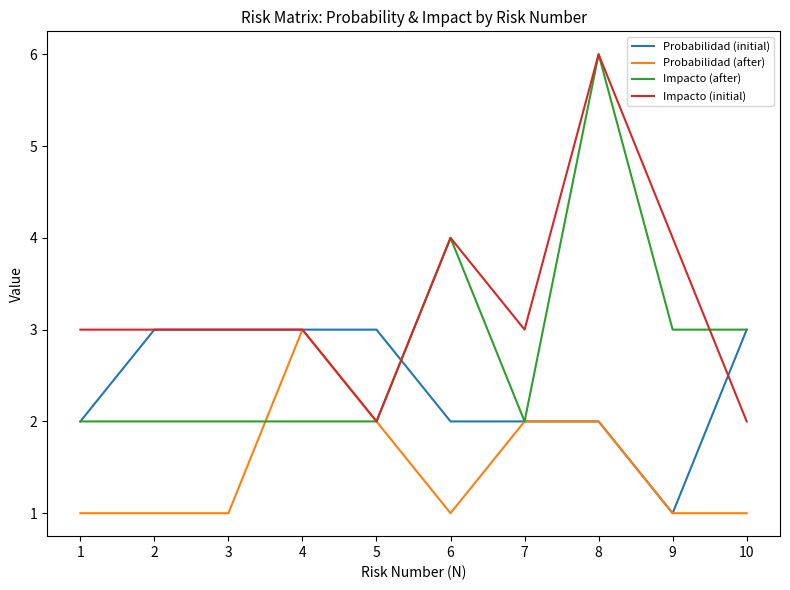

Which series has the largest total across all categories?

Impacto (initial)